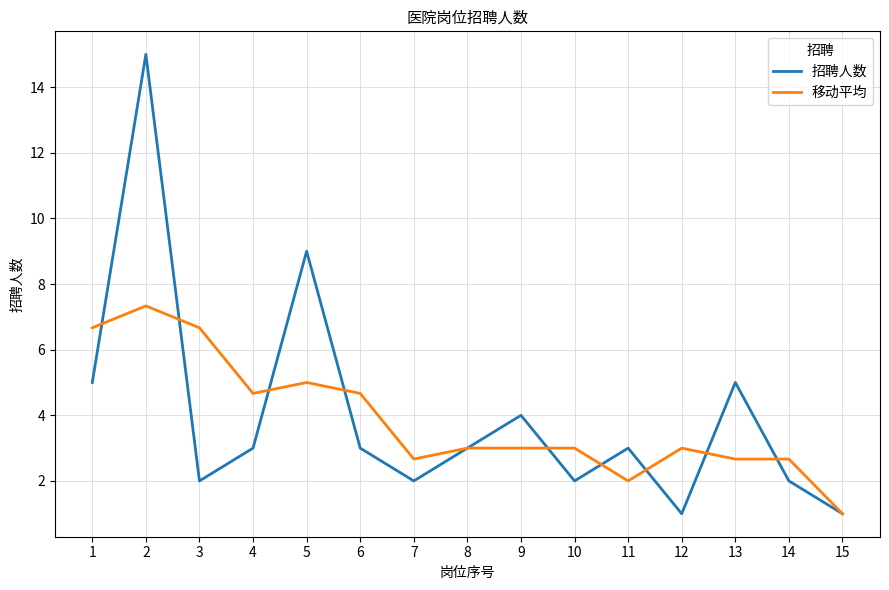

List the series in order of their peak value, lowest first.

移动平均, 招聘人数